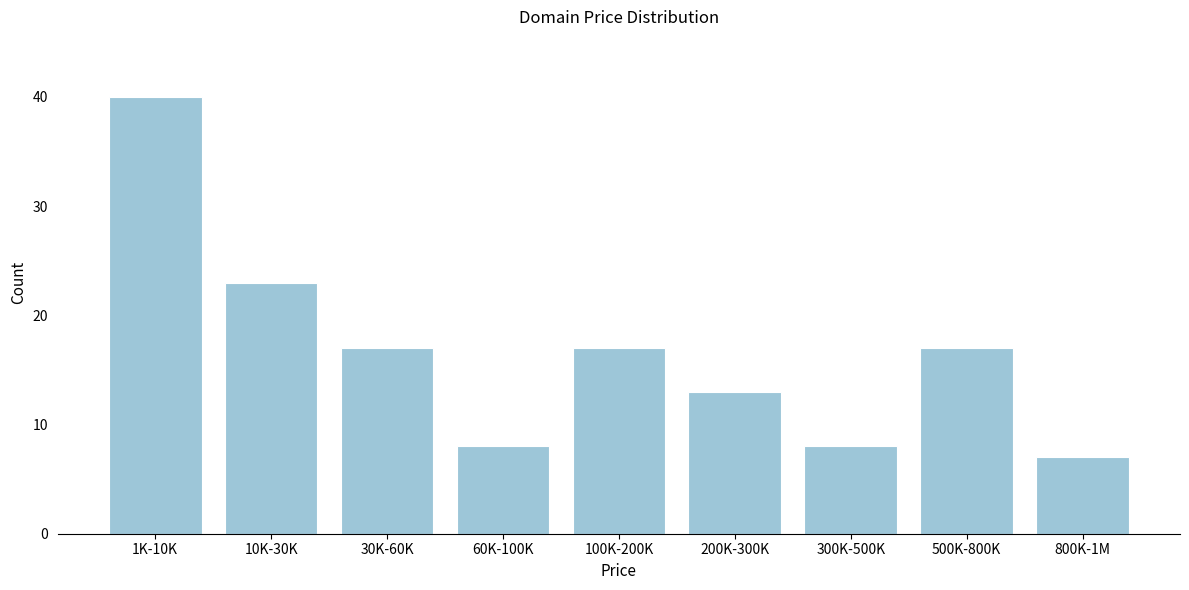

Reading left to right, list all the values displayed in this chart.

1K-10K=40	10K-30K=23	30K-60K=17	60K-100K=8	100K-200K=17	200K-300K=13	300K-500K=8	500K-800K=17	800K-1M=7